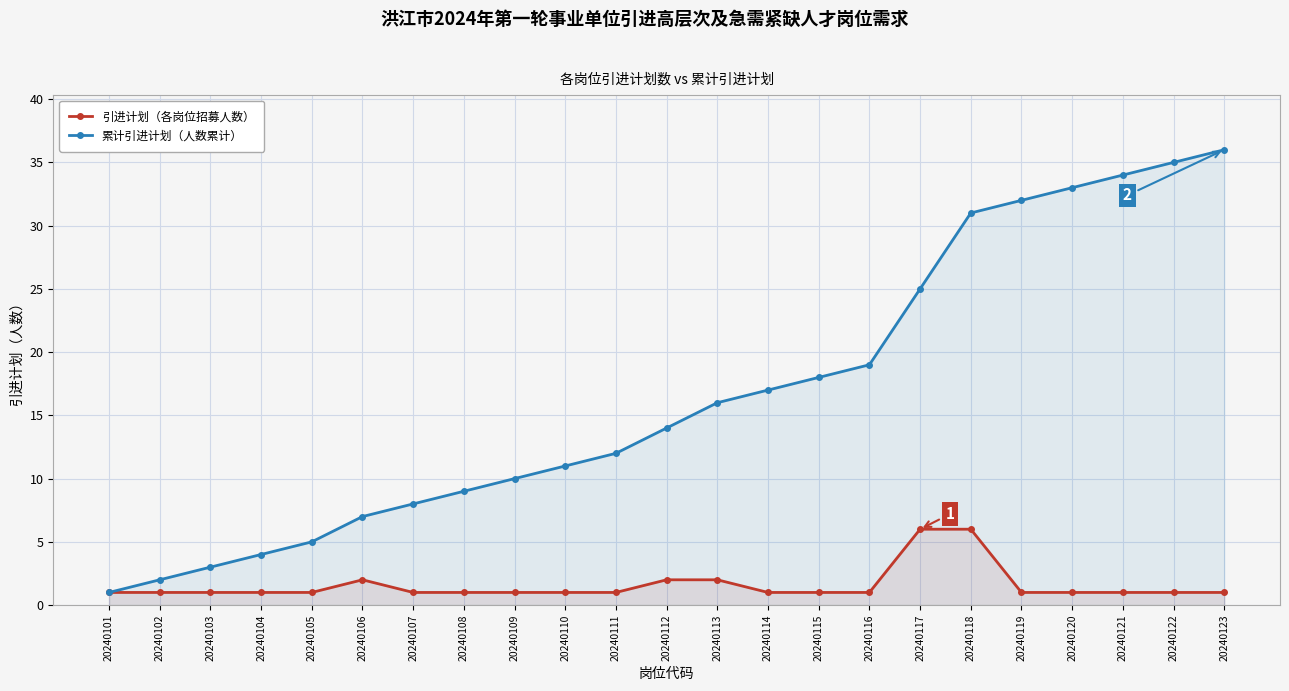

What is the total value across all series at 20240105?

6